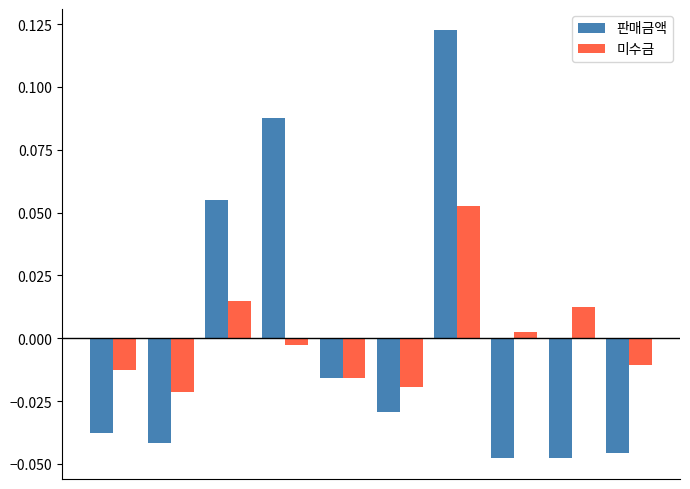

Which series has the largest range (max minus min)?

판매금액